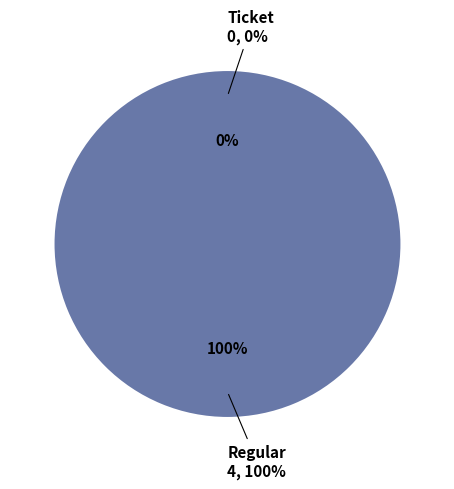

Rank the categories by value from highest to lowest.

Regular, Ticket